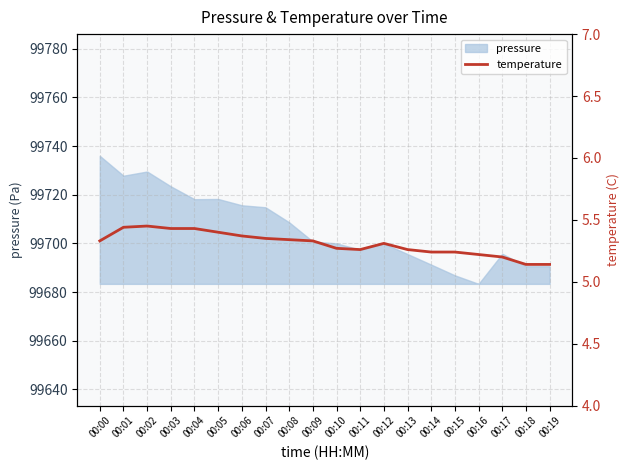

What is the greatest value displayed?

5.5